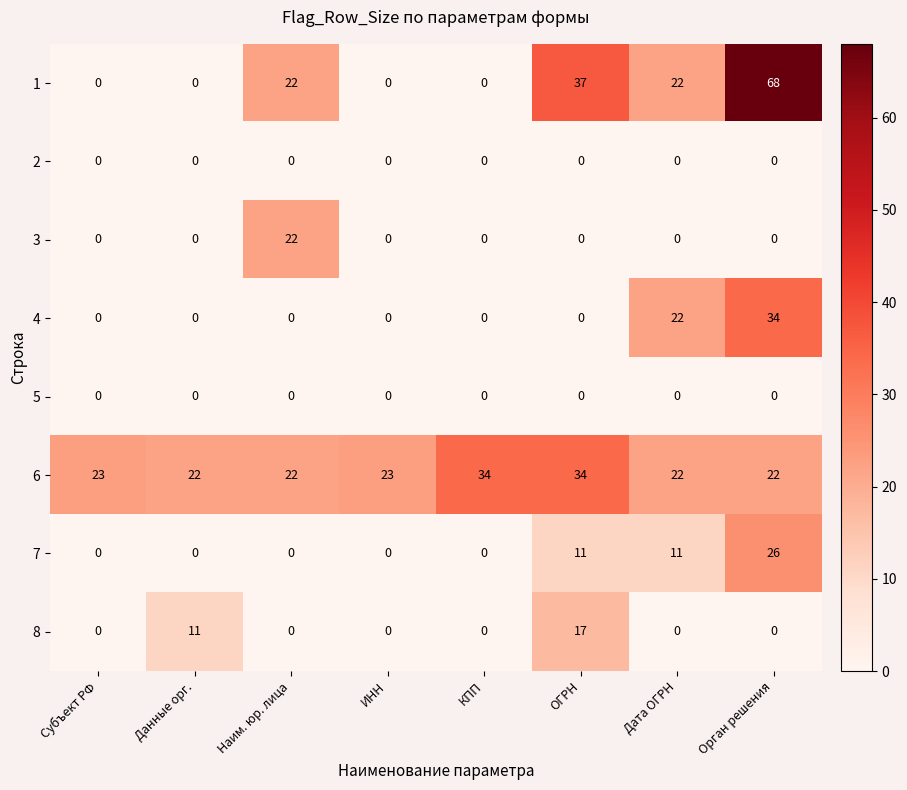

What is the average value of the 1 series?

19